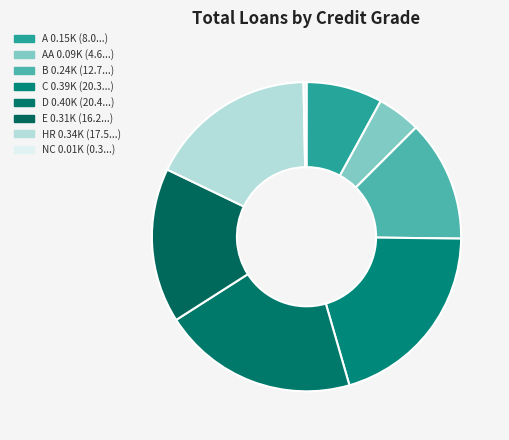

How many slices are in this pie chart?

8